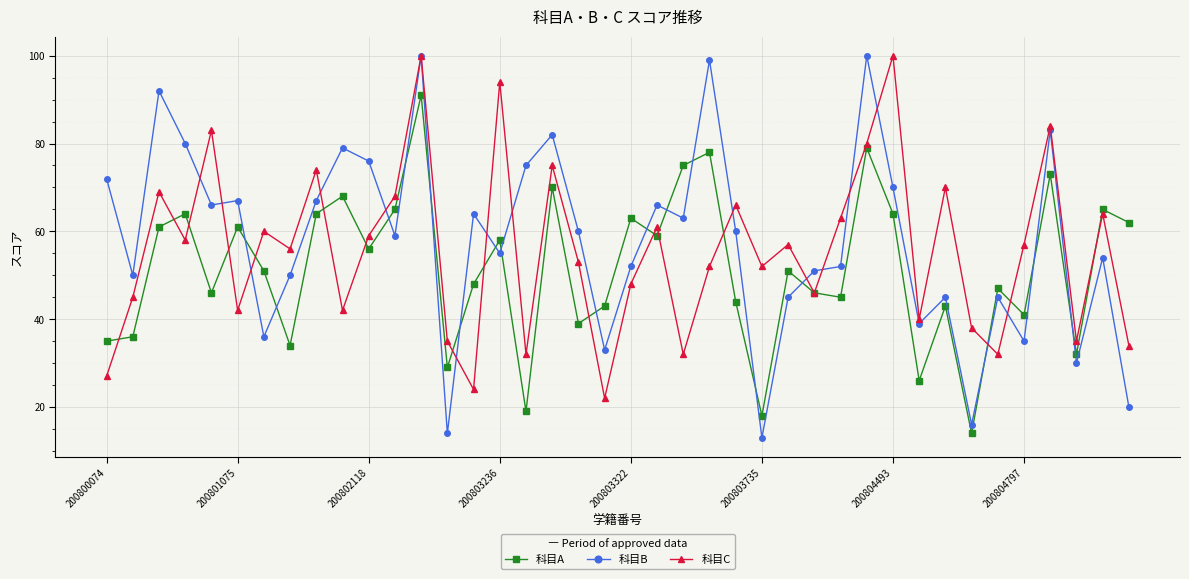

True or false: 科目A and 科目C cross at least once.

True